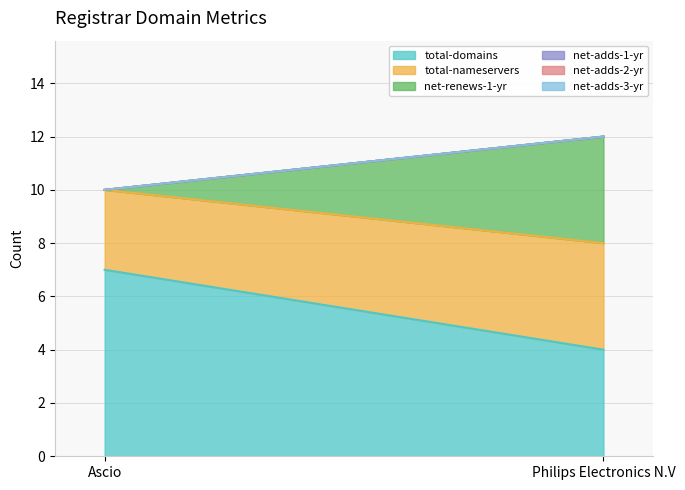

Which has a higher value, Ascio or Philips Electronics N.V?

Ascio